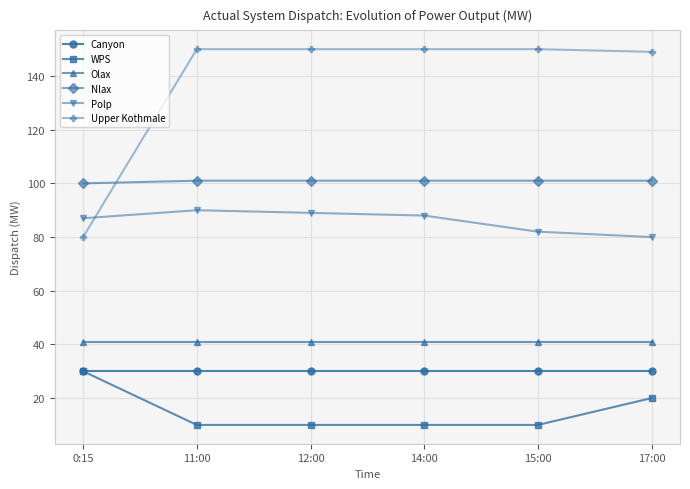

What is the value of the Canyon point at the 4th from the left?

30